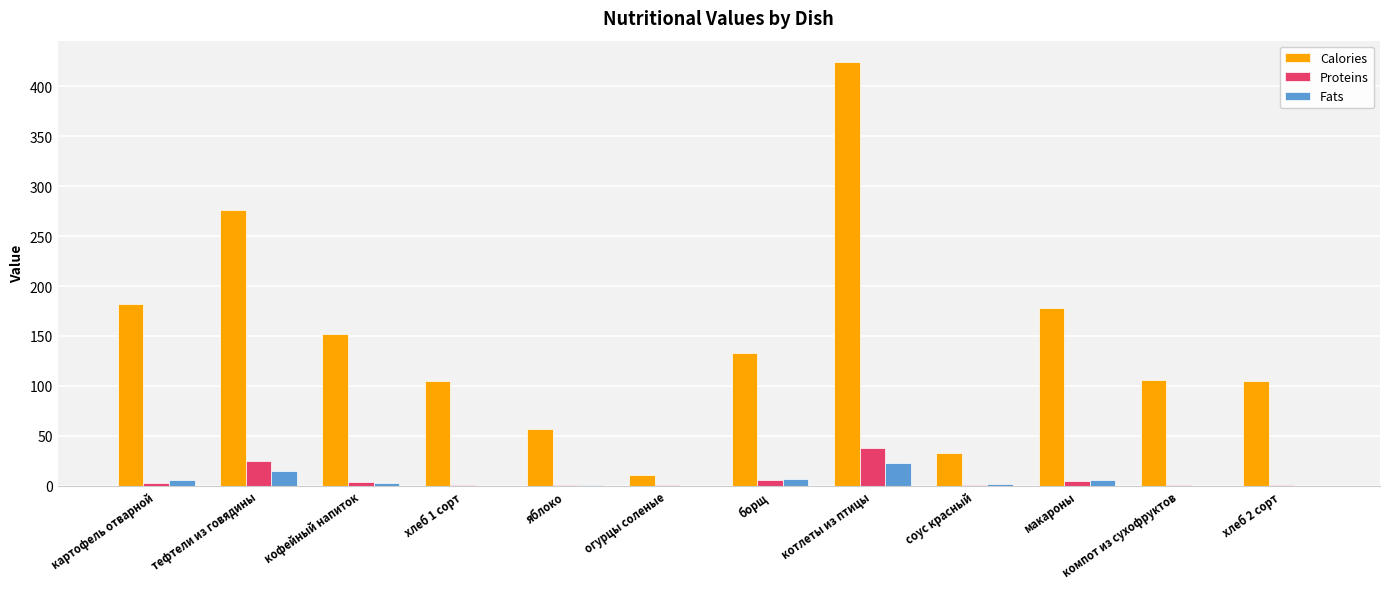

What is the total value across all series at кофейный напиток?

158.1